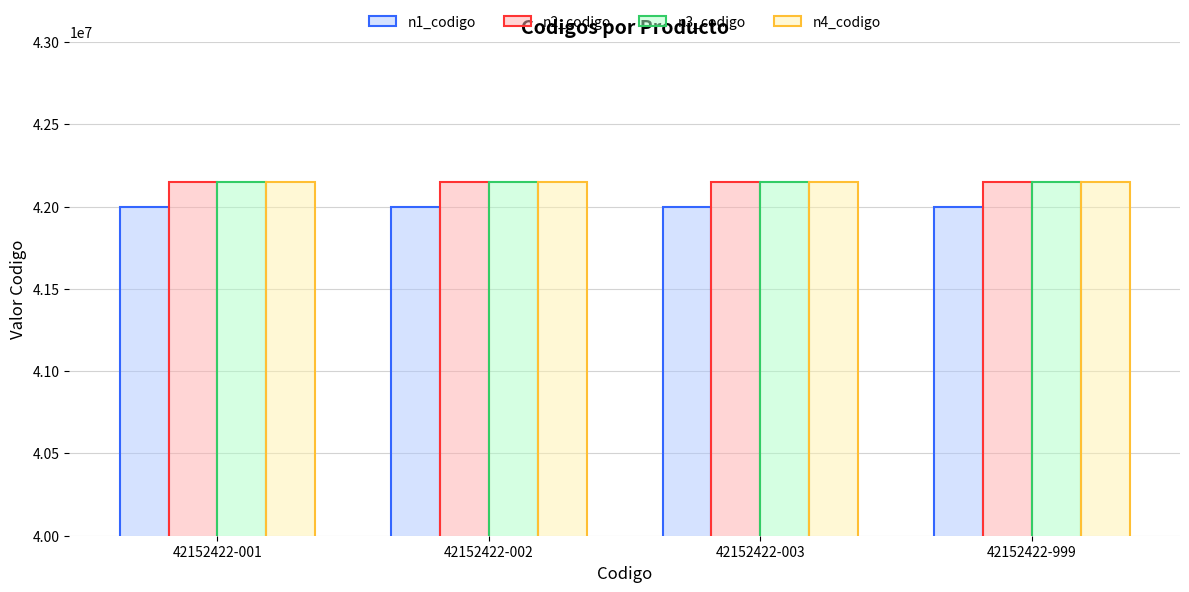

How many bars are there in each group?

4